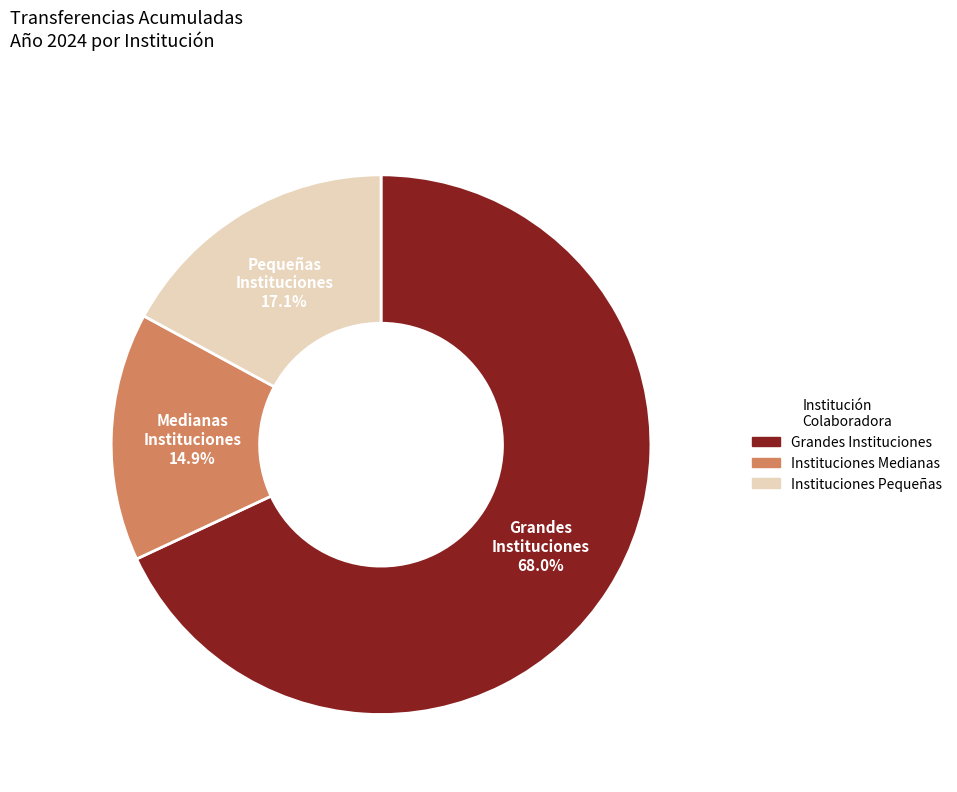

Is there a majority slice in this chart?

Yes